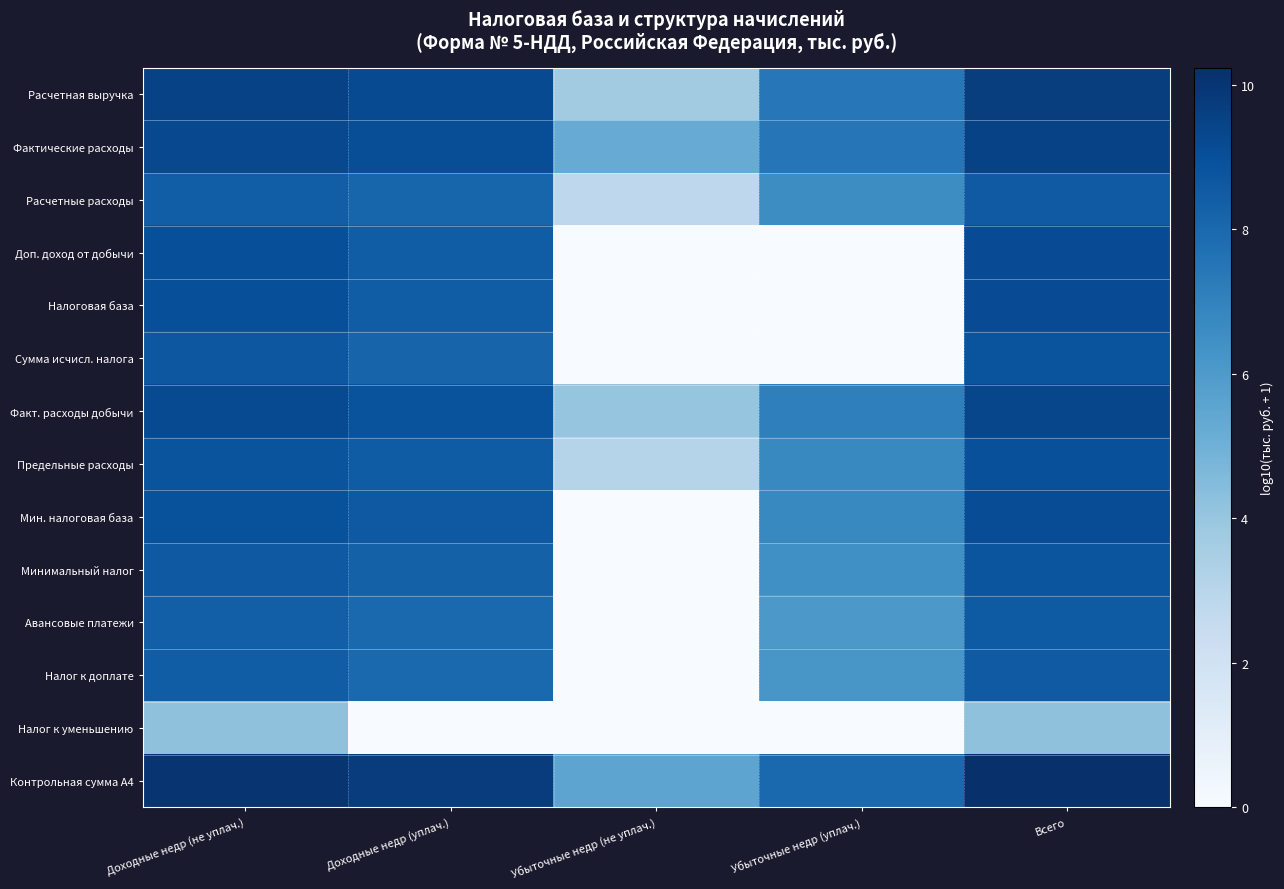

Which category has the highest value across all series?

Всего